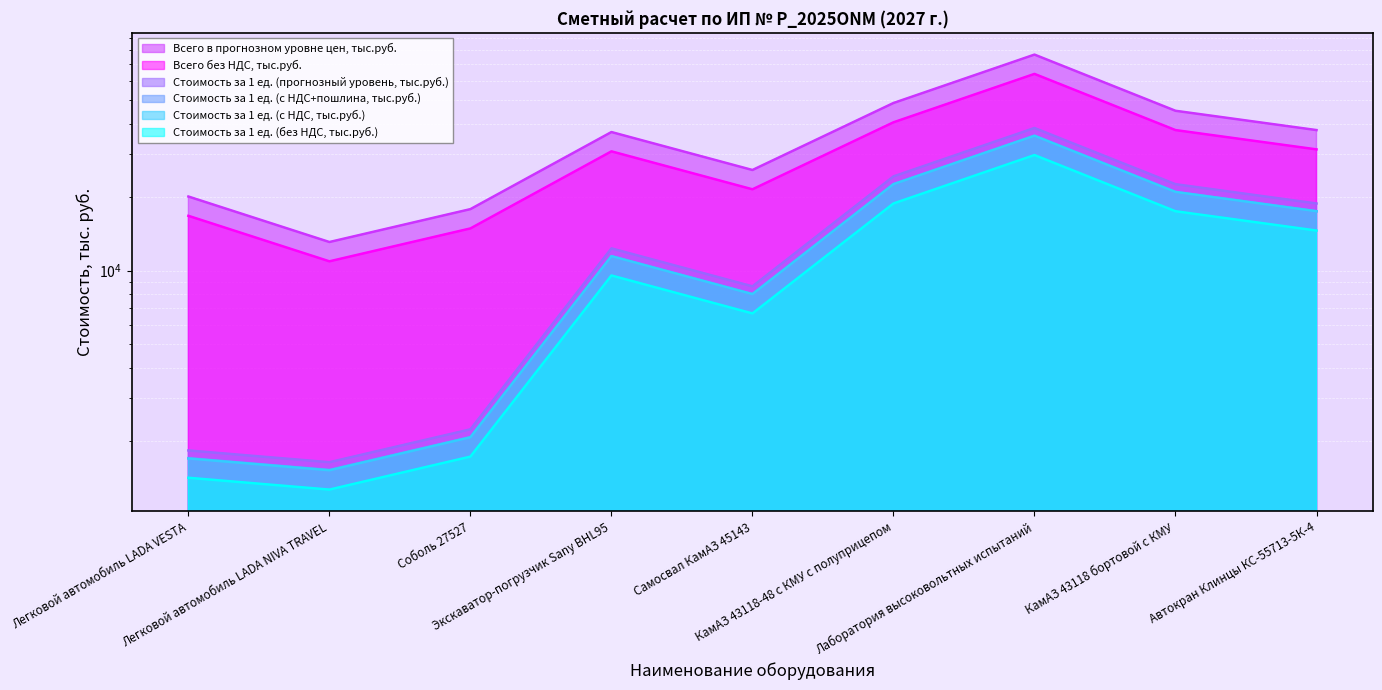

Which series changed the most between Лаборатория высоковольтных испытаний and КамАЗ 43118 бортовой с КМУ?

Всего в прогнозном уровне цен, тыс.руб.